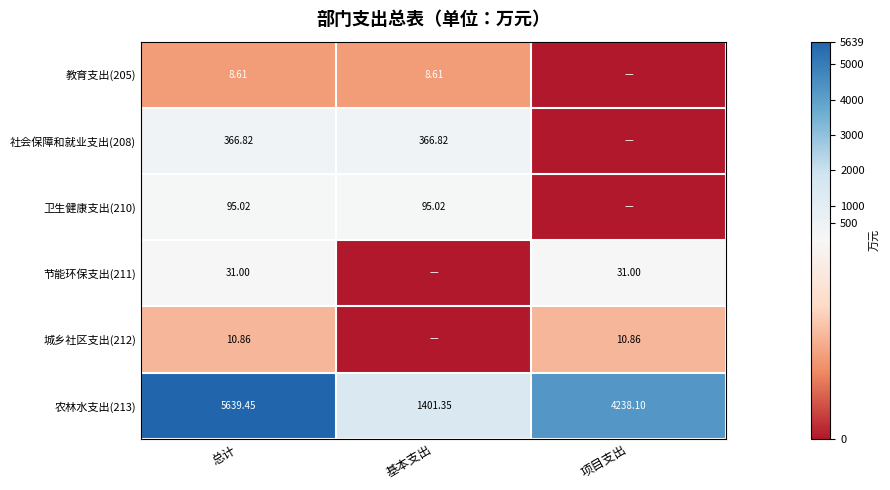

Is it true that 社会保障和就业支出(208) equals 366.8 at 总计?

True